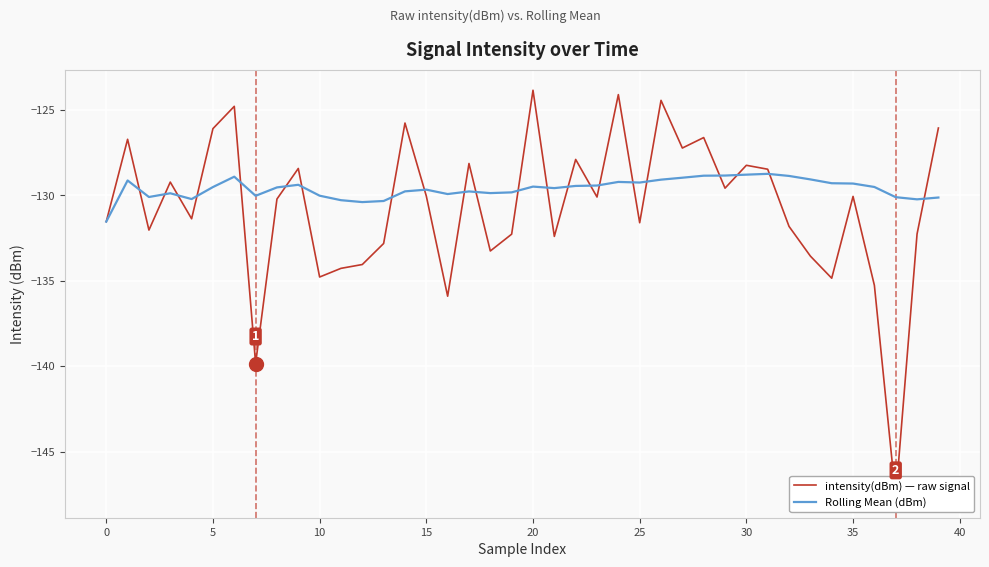

Which series has the widest spread of values?

intensity(dBm) — raw signal